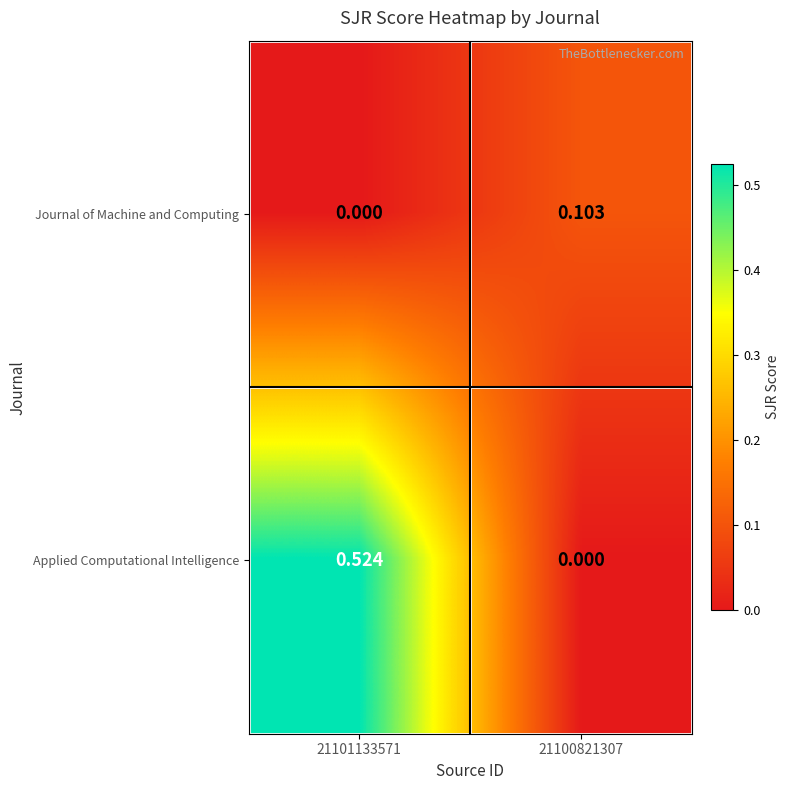

At how many categories does at least one series exceed 0?

2